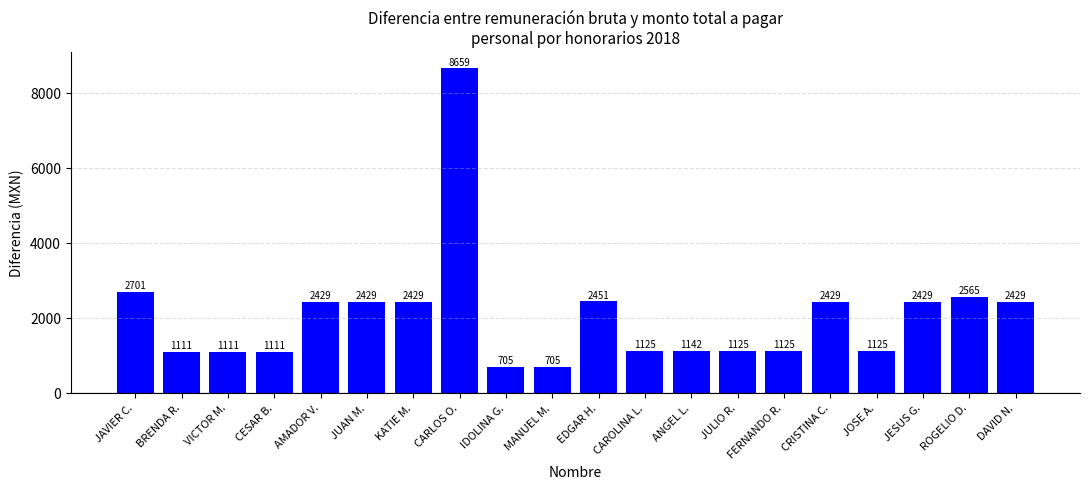

Is it true that the value at ROGELIO D. is 1727.9?

False